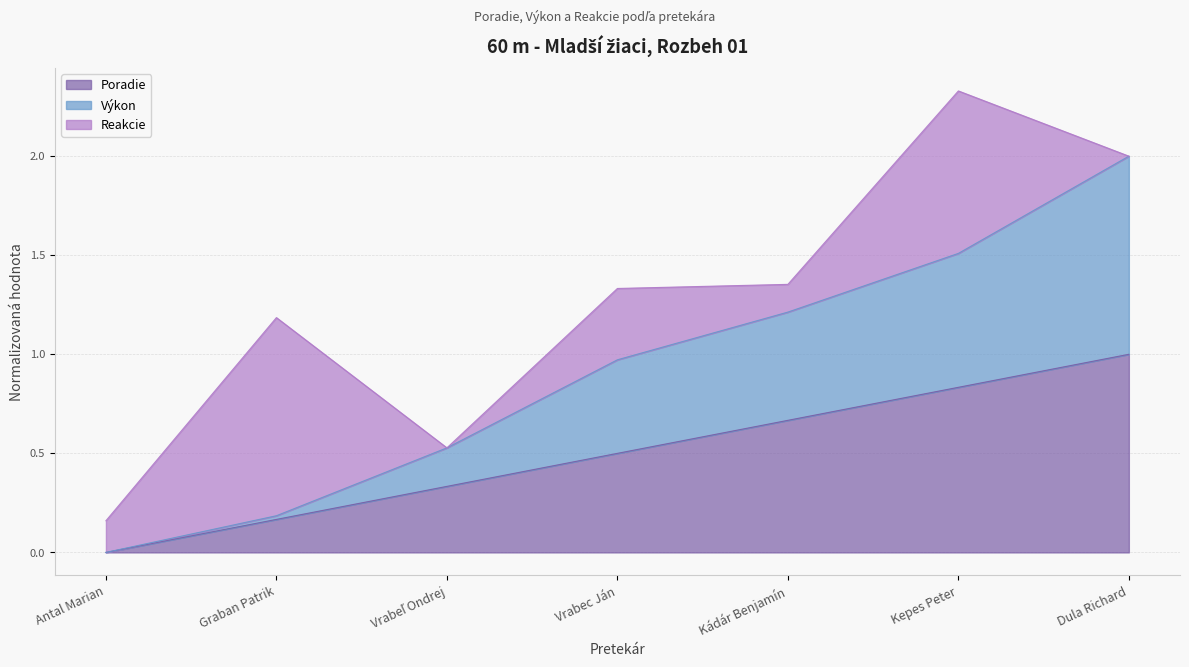

Is it true that Výkon equals -1.1 at Antal Marian?

False